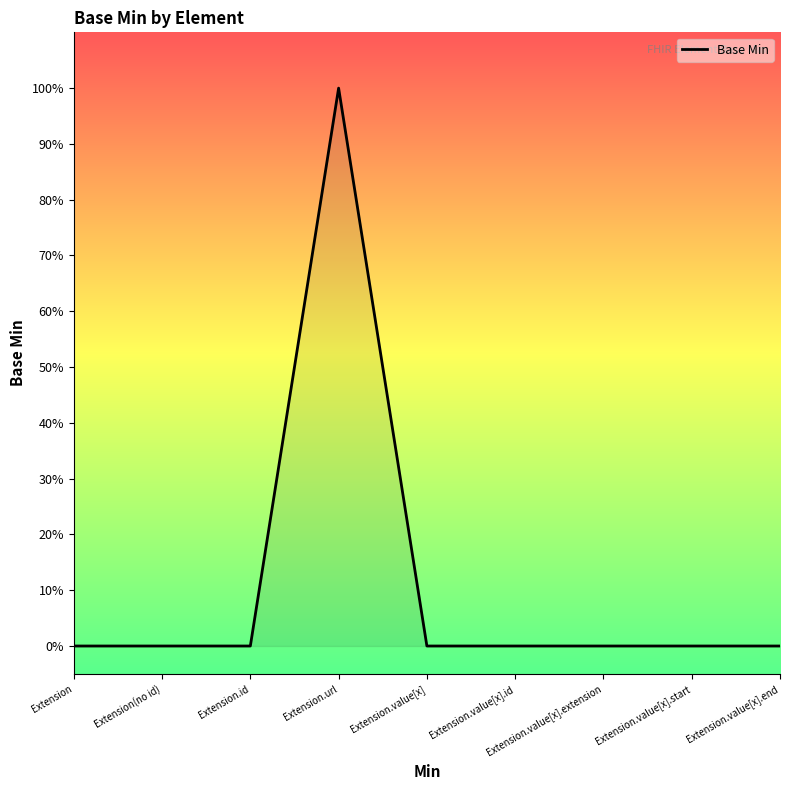

Does the chart display data point markers on the line(s)?

No